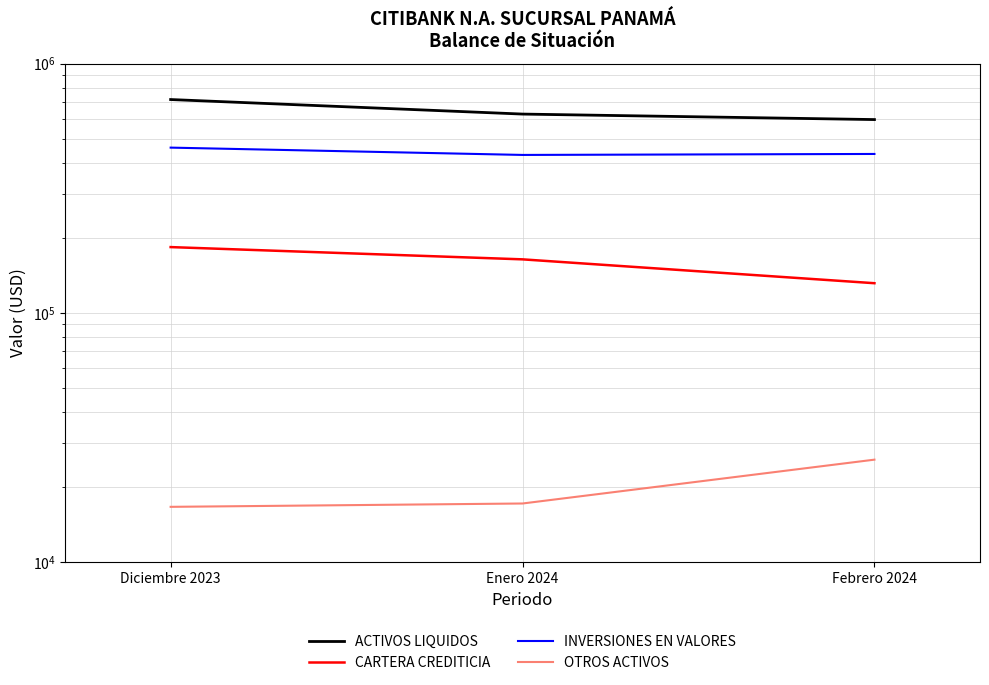

How many values in the ACTIVOS LIQUIDOS series are below 627339?

1